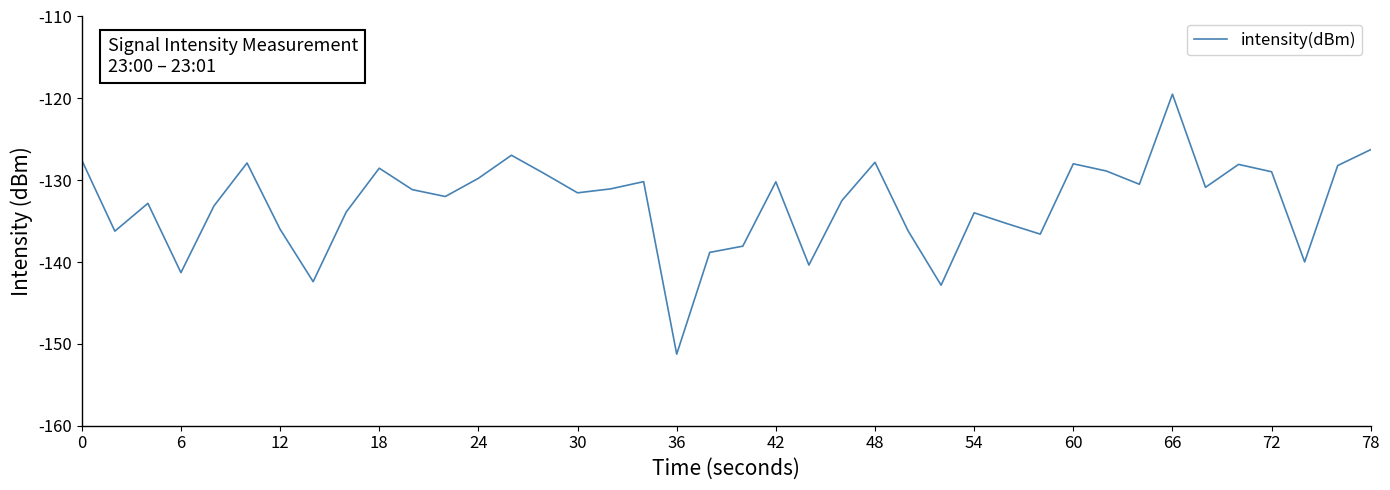

How many interior local peaks (higher than both neighbors) does the data have?

11